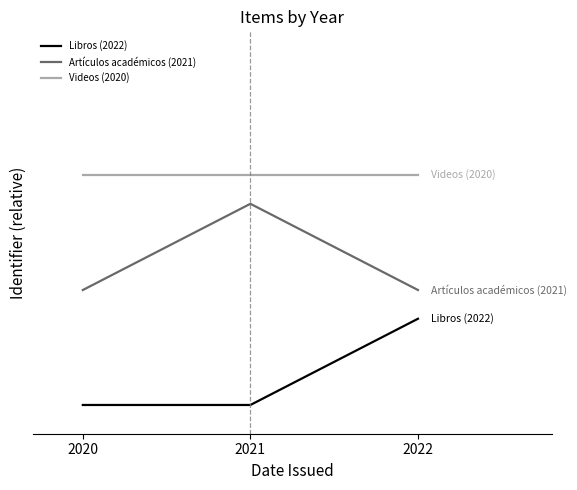

What are all the series names shown in the legend?

Libros (2022), Artículos académicos (2021), Videos (2020)